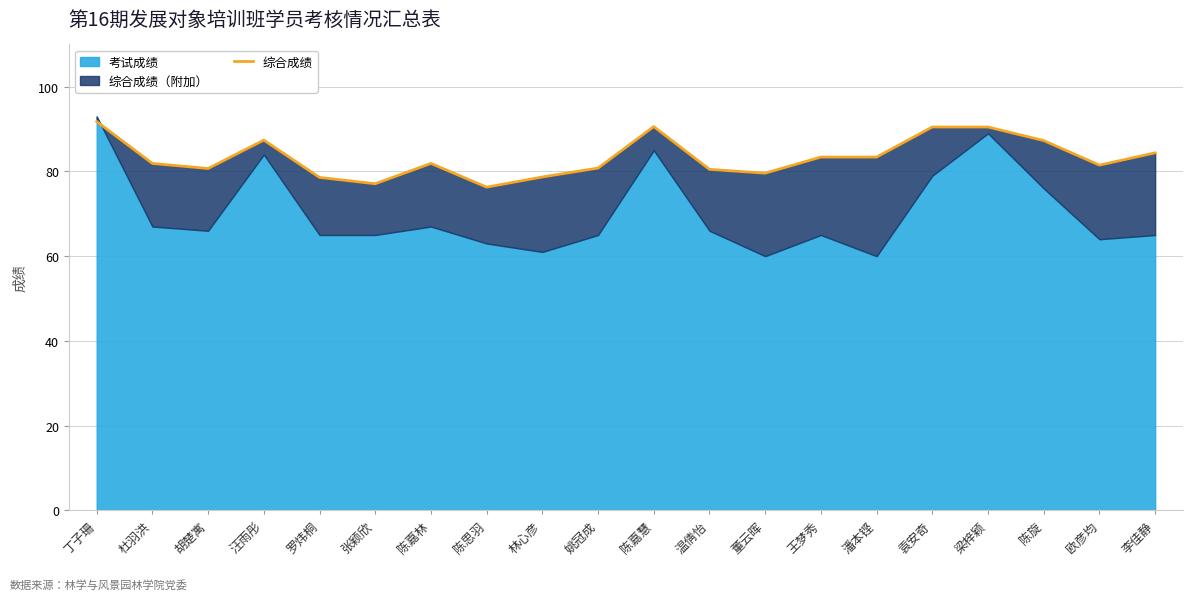

Count the number of categories in the chart.

20